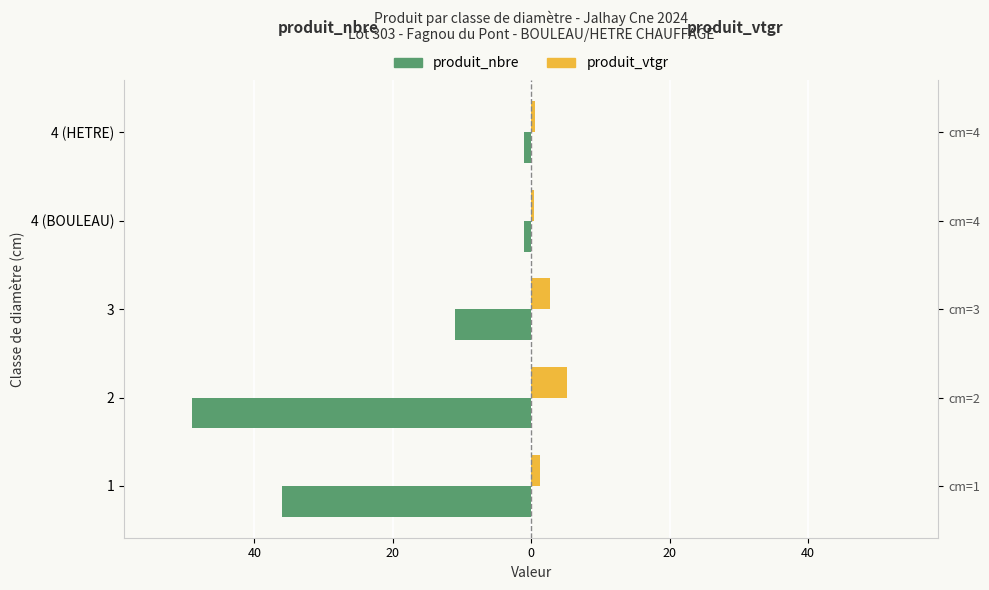

What is the minimum value for produit_vtgr?

0.4